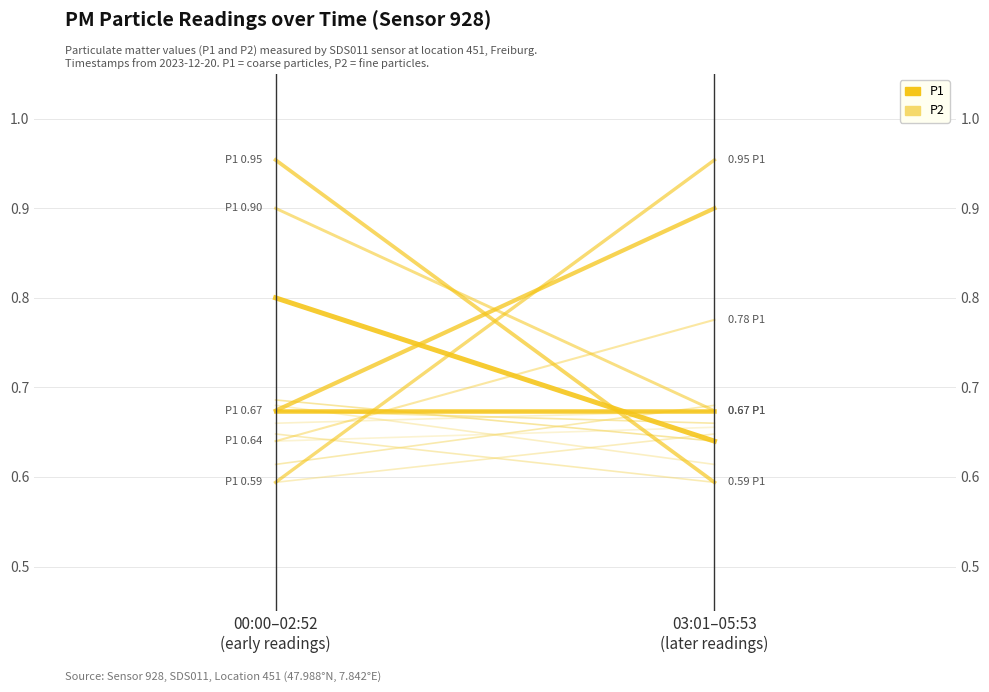

Is the value of P1 at 00:00–02:52
(early readings) greater than the value of P2 at 00:00–02:52
(early readings)?

No